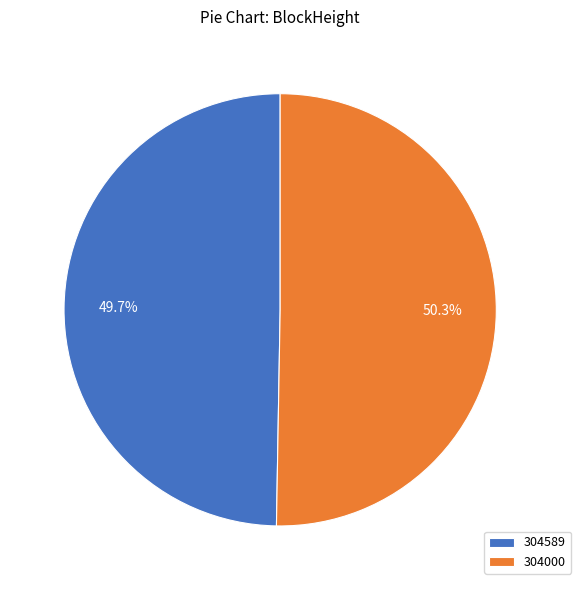

Which category has the biggest portion of the pie?

304000